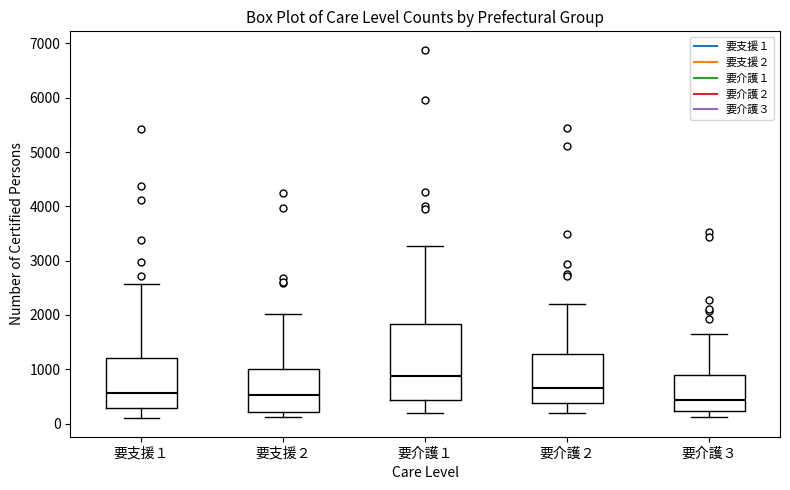

Reading left to right, read every box against the y-axis: the position of its median line, the range the box covers, and the ends of its whiskers. The values are not printed on the chart, so give them approximately, as read against the axis.

要支援１: median 600, box 300 to 1200, whiskers 100 to 2600
要支援２: median 500, box 200 to 1000, whiskers 100 to 2000
要介護１: median 900, box 400 to 1800, whiskers 200 to 3300
要介護２: median 700, box 400 to 1300, whiskers 200 to 2200
要介護３: median 400, box 200 to 900, whiskers 100 to 1700